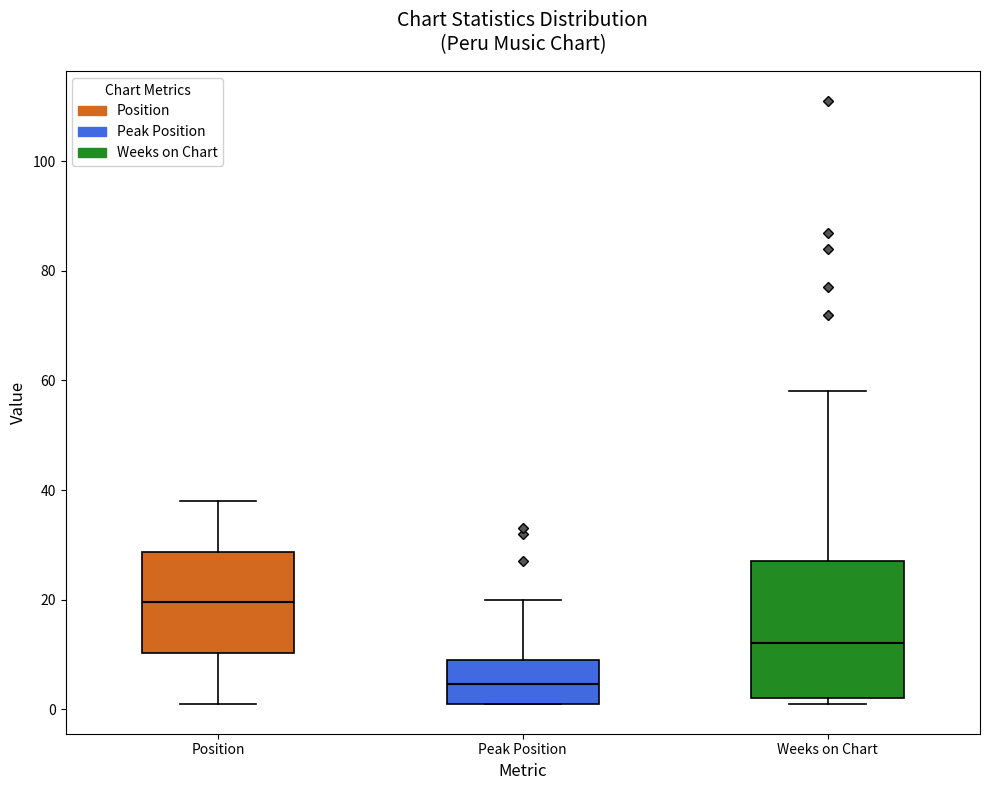

Comparing the boxes themselves (not the whiskers), which one is the tallest?

Weeks on Chart